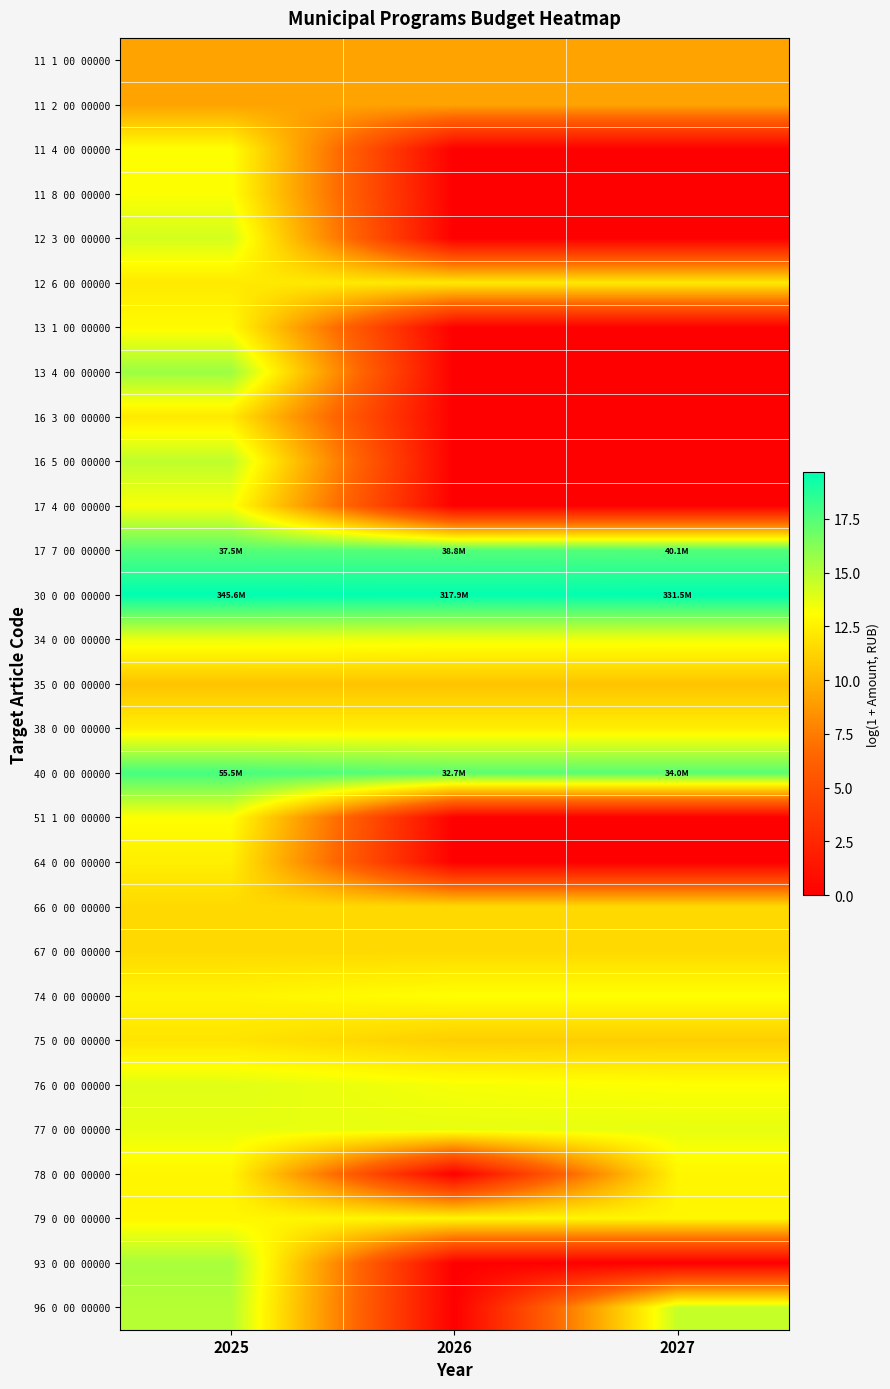

Which has a higher value, 2025 or 2027?

2025